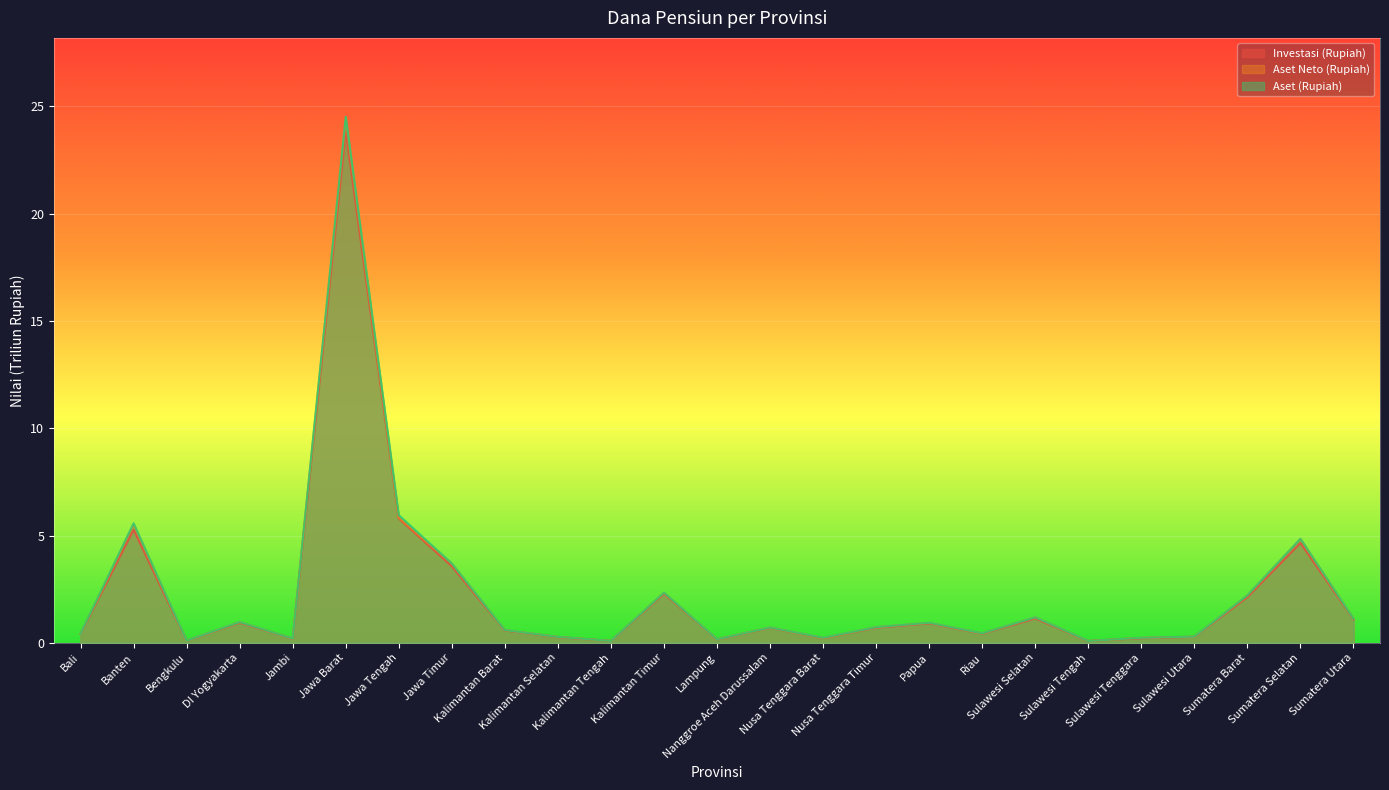

What are all the series names shown in the legend?

Investasi (Rupiah), Aset Neto (Rupiah), Aset (Rupiah)